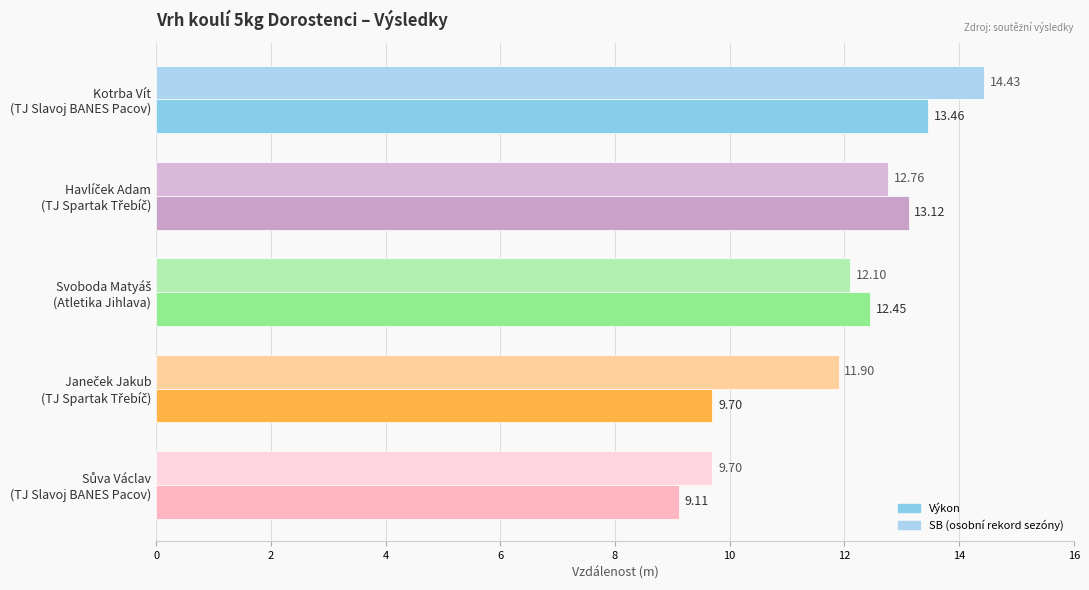

Count the number of data series in this chart.

2